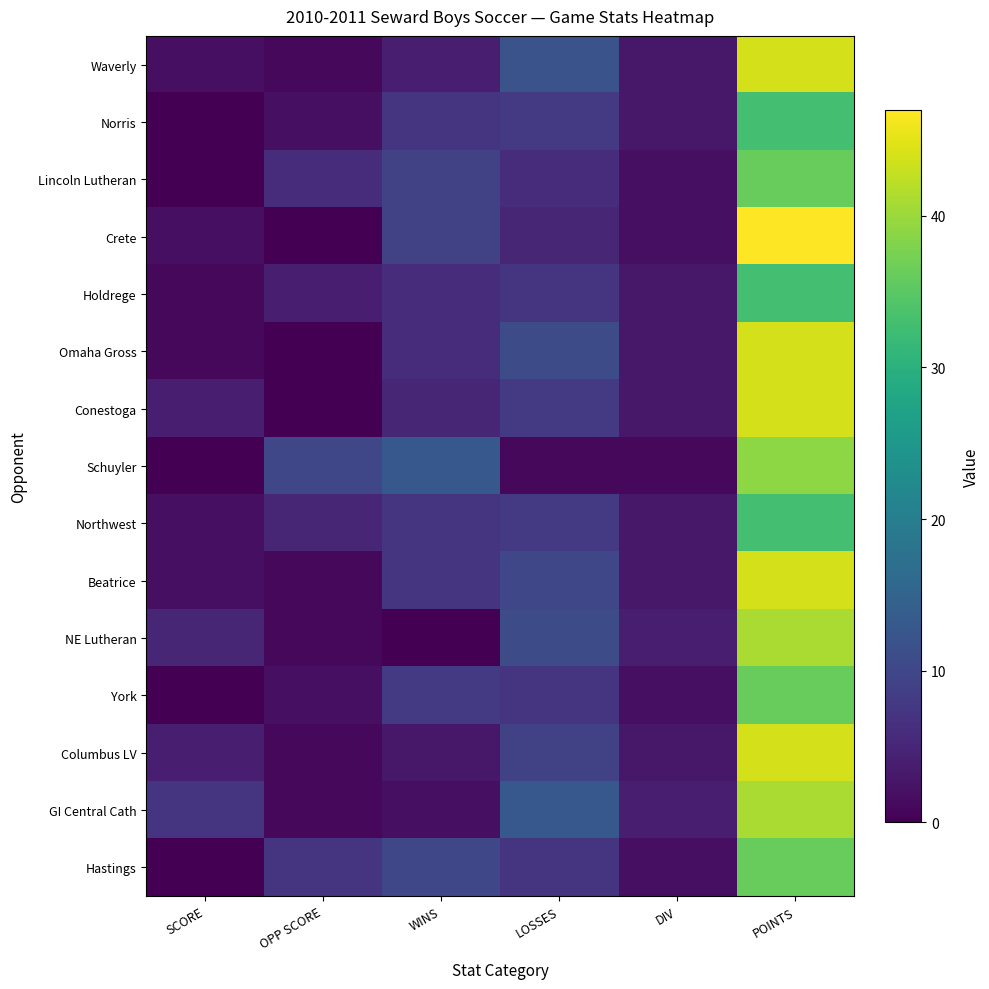

How many distinct data groups are displayed?

15